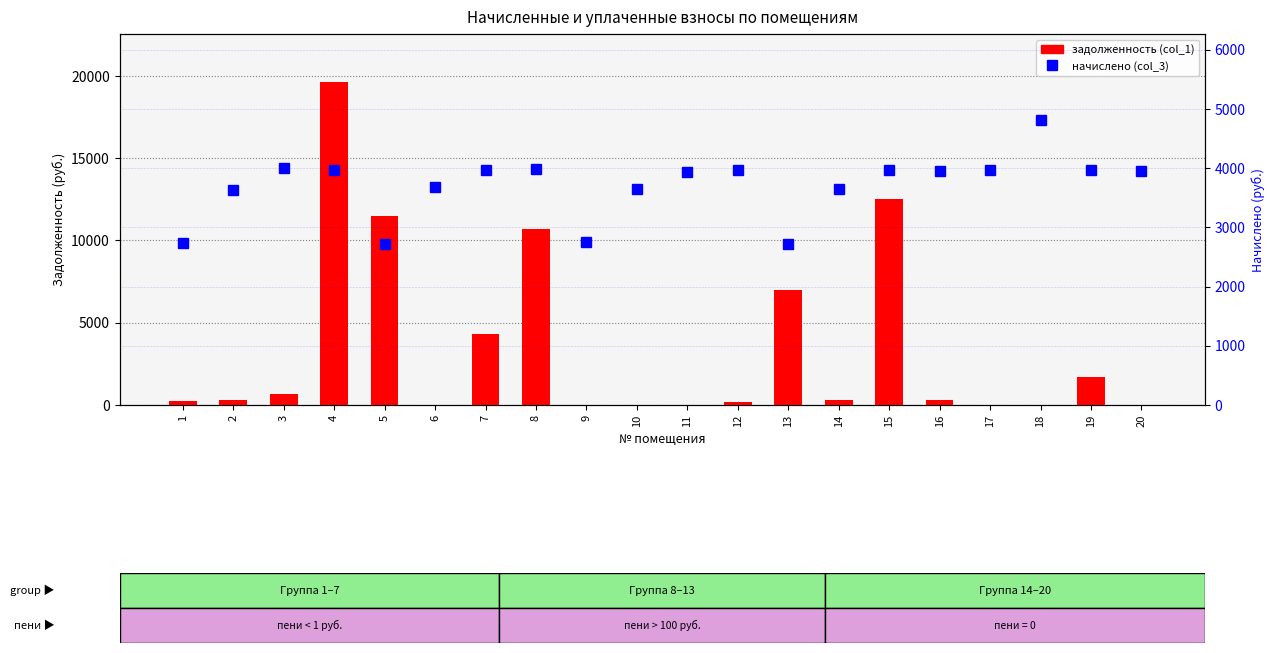

The задолженность (col_1) series shows 14645.9 at 8. True or false?

False